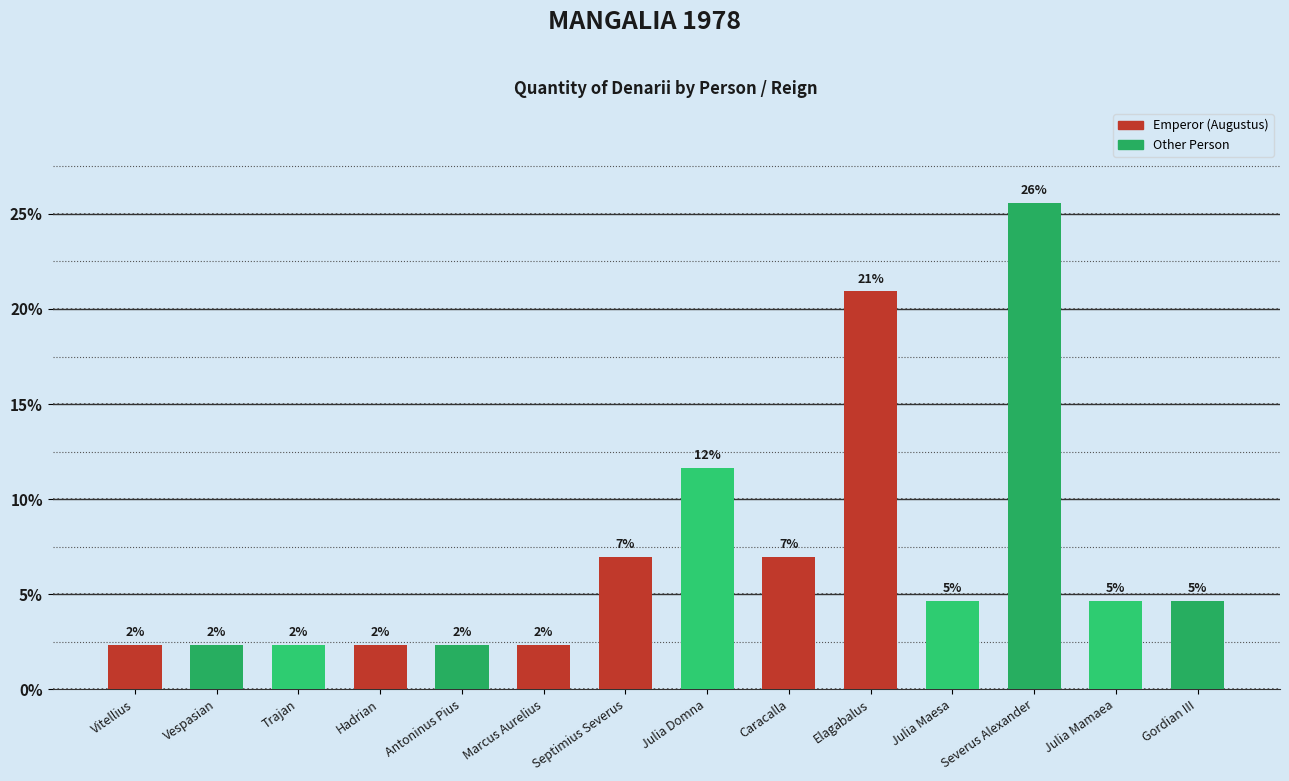

List the labels in order of value, largest first.

Severus Alexander, Elagabalus, Julia Domna, Septimius Severus, Caracalla, Julia Maesa, Julia Mamaea, Gordian III, Vitellius, Vespasian, Trajan, Hadrian, Antoninus Pius, Marcus Aurelius